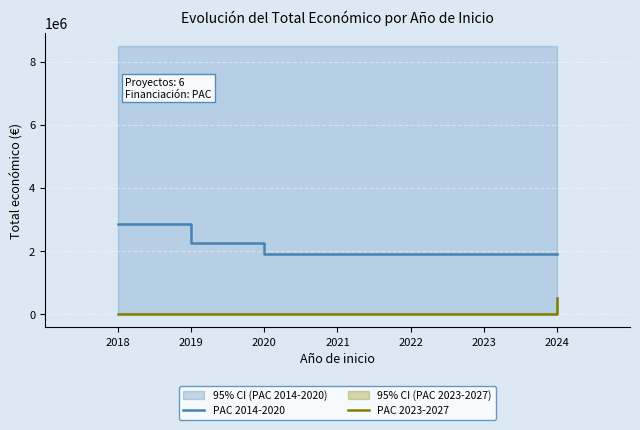

What are all the series names shown in the legend?

PAC 2014-2020, PAC 2023-2027